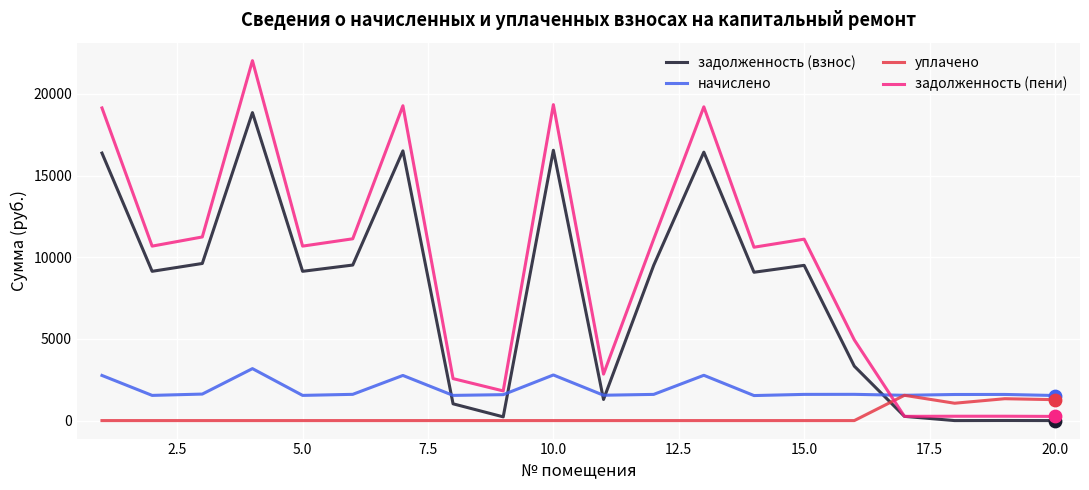

Which series has the largest total across all categories?

задолженность (пени)